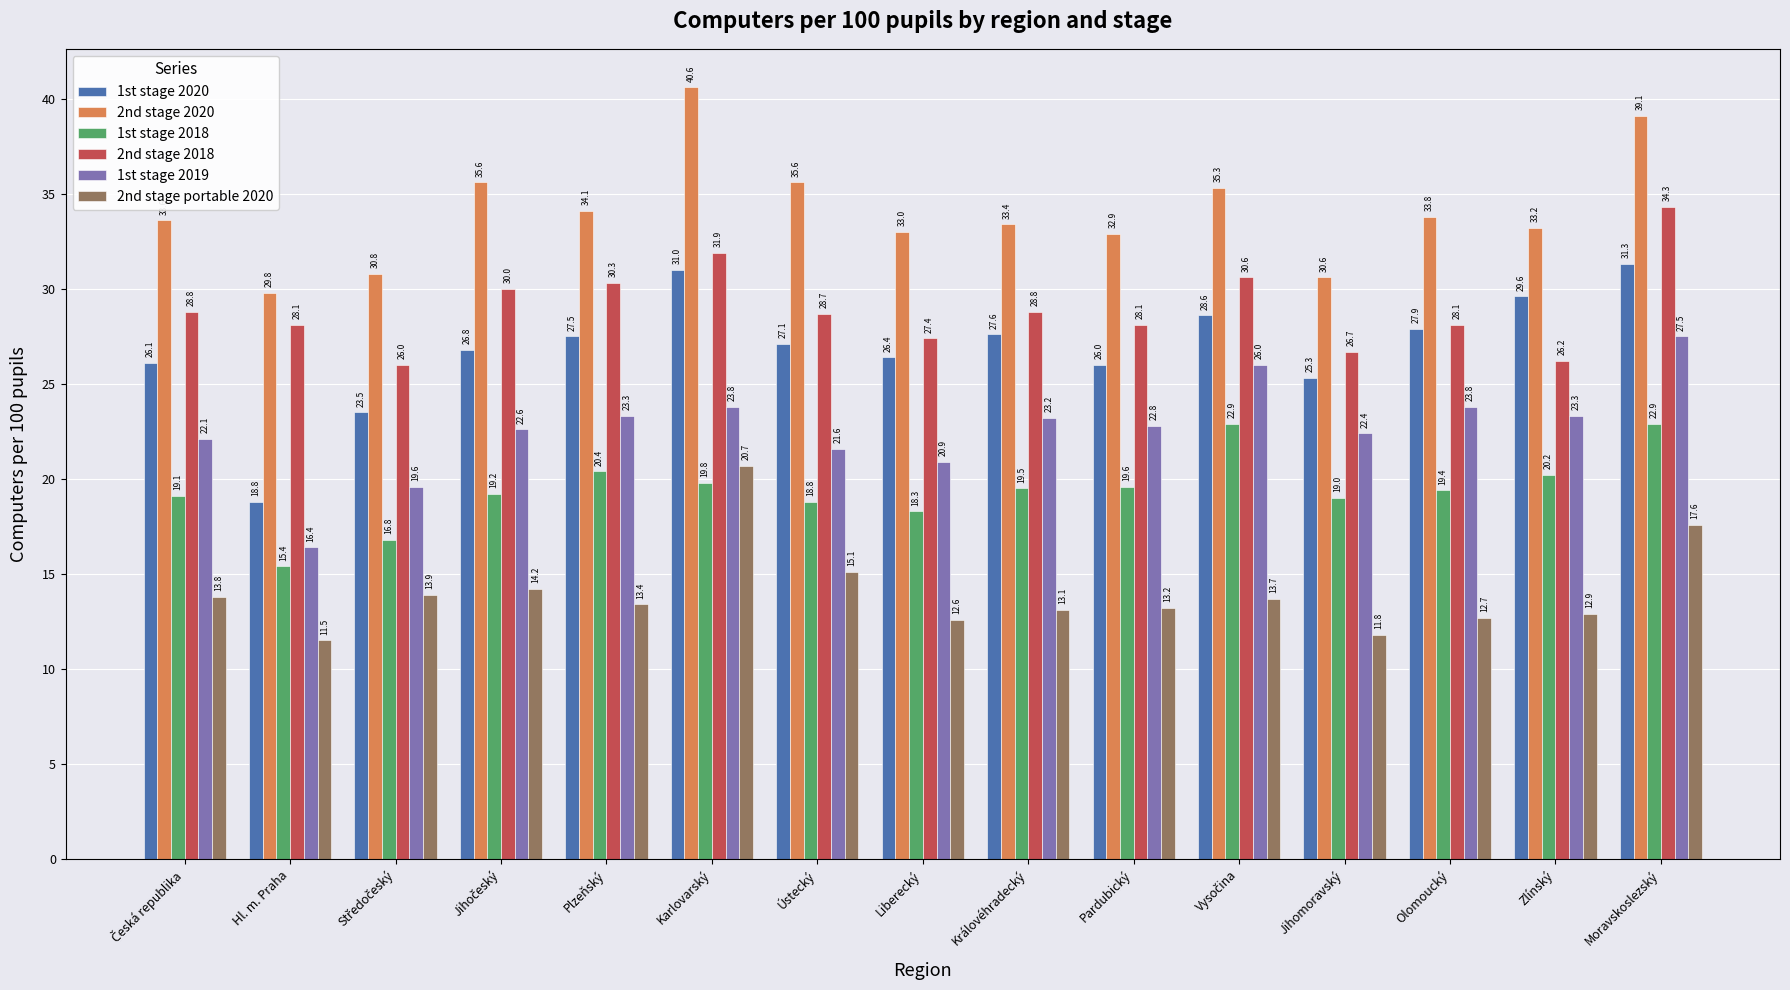

Rank the series at Olomoucký from lowest to highest value.

2nd stage portable 2020, 1st stage 2018, 1st stage 2019, 1st stage 2020, 2nd stage 2018, 2nd stage 2020